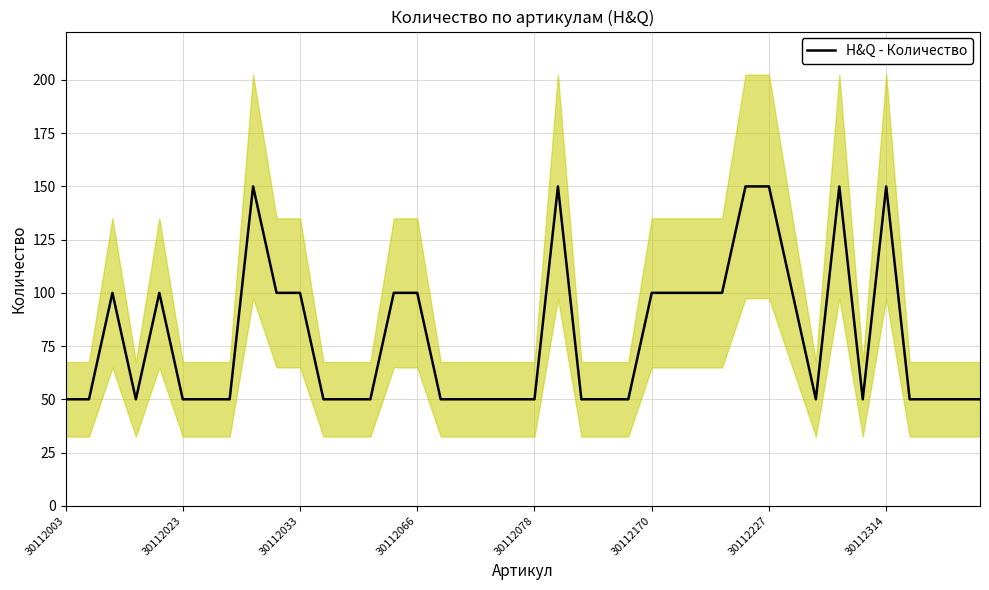

What is the maximum value for H&Q - Количество?

150